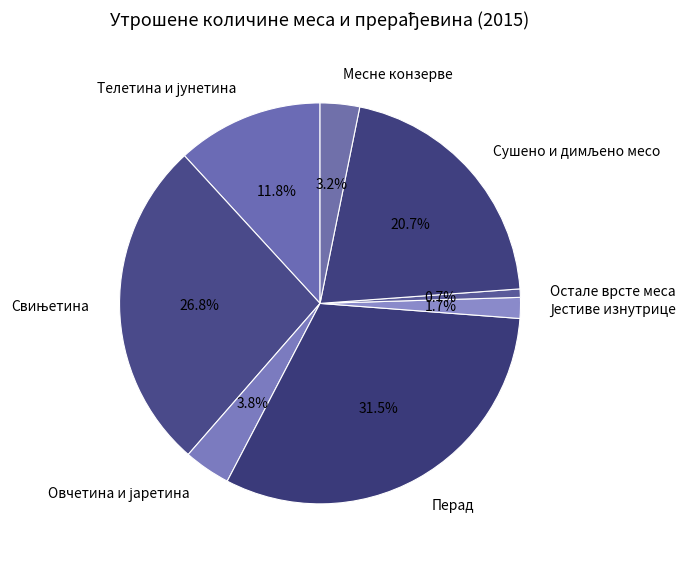

Does any single category account for the majority?

No